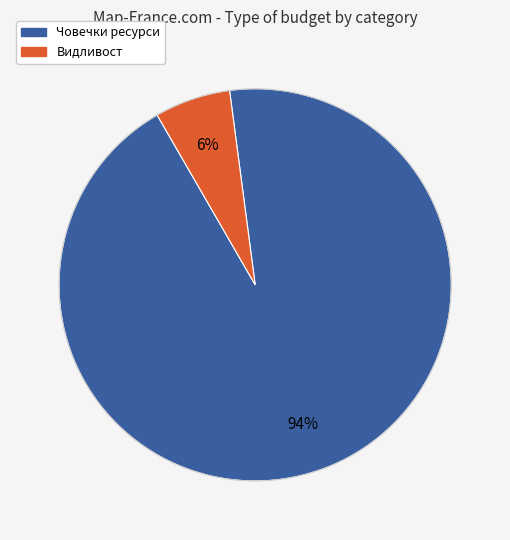

To the nearest percent, what is the average slice percentage?

50%